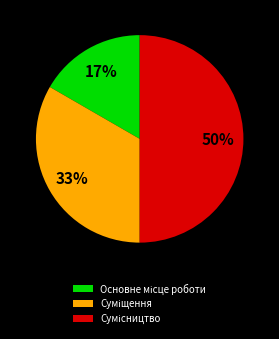

To the nearest percent, what is the average slice percentage?

33%